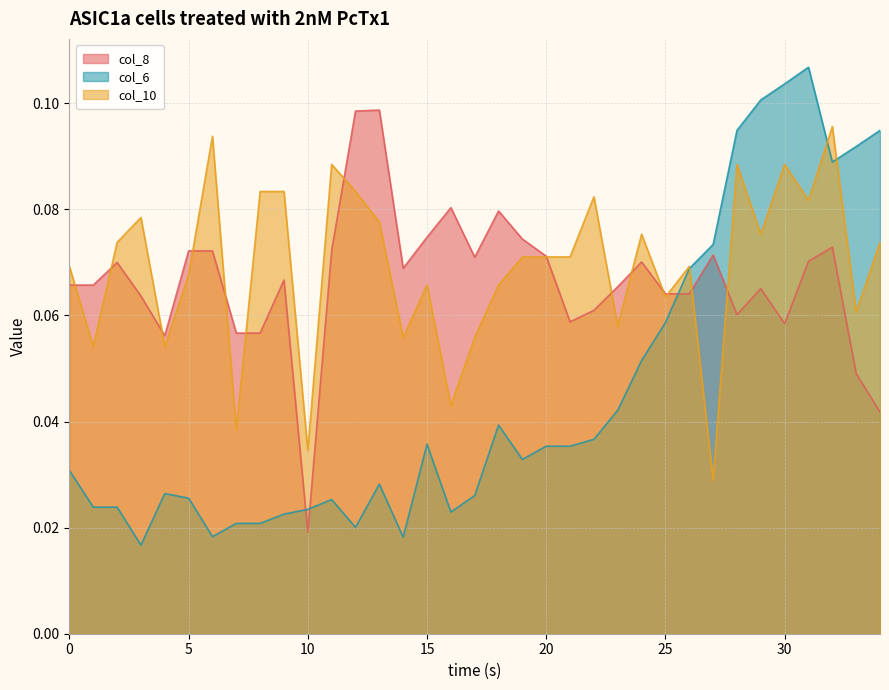

How many interior local valleys does the col_10 series have?

12